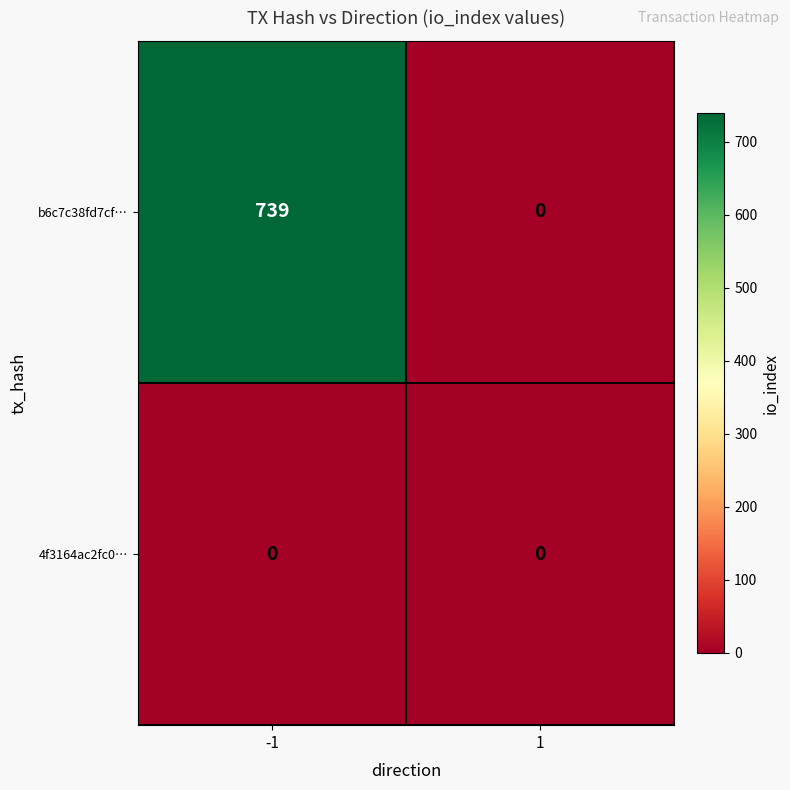

List the series in order of their peak value, lowest first.

4f3164ac2fc0…, b6c7c38fd7cf…